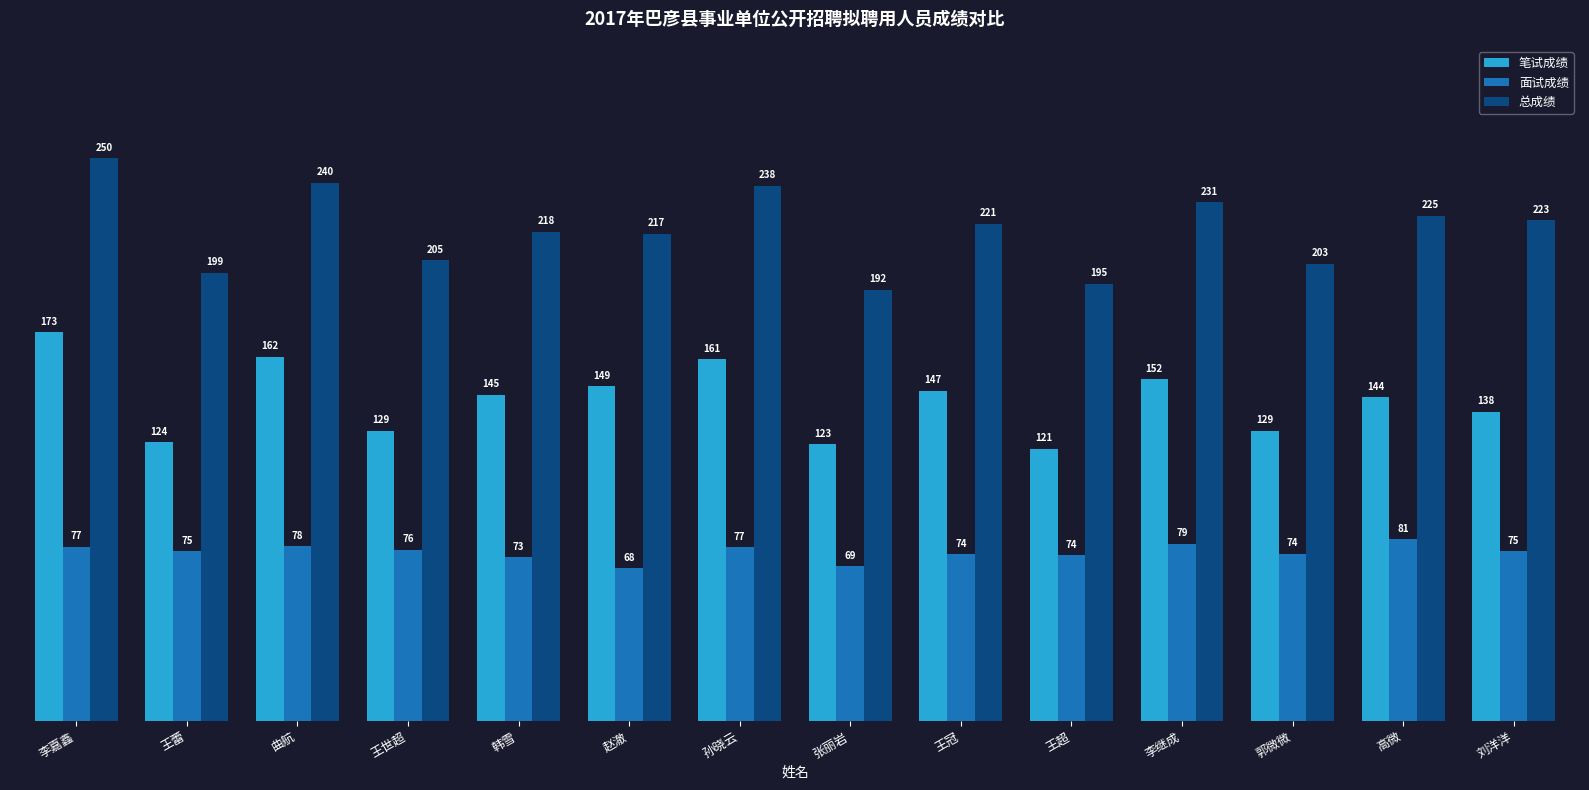

What is the difference between the second highest and minimum values in the 总成绩 series?

47.8